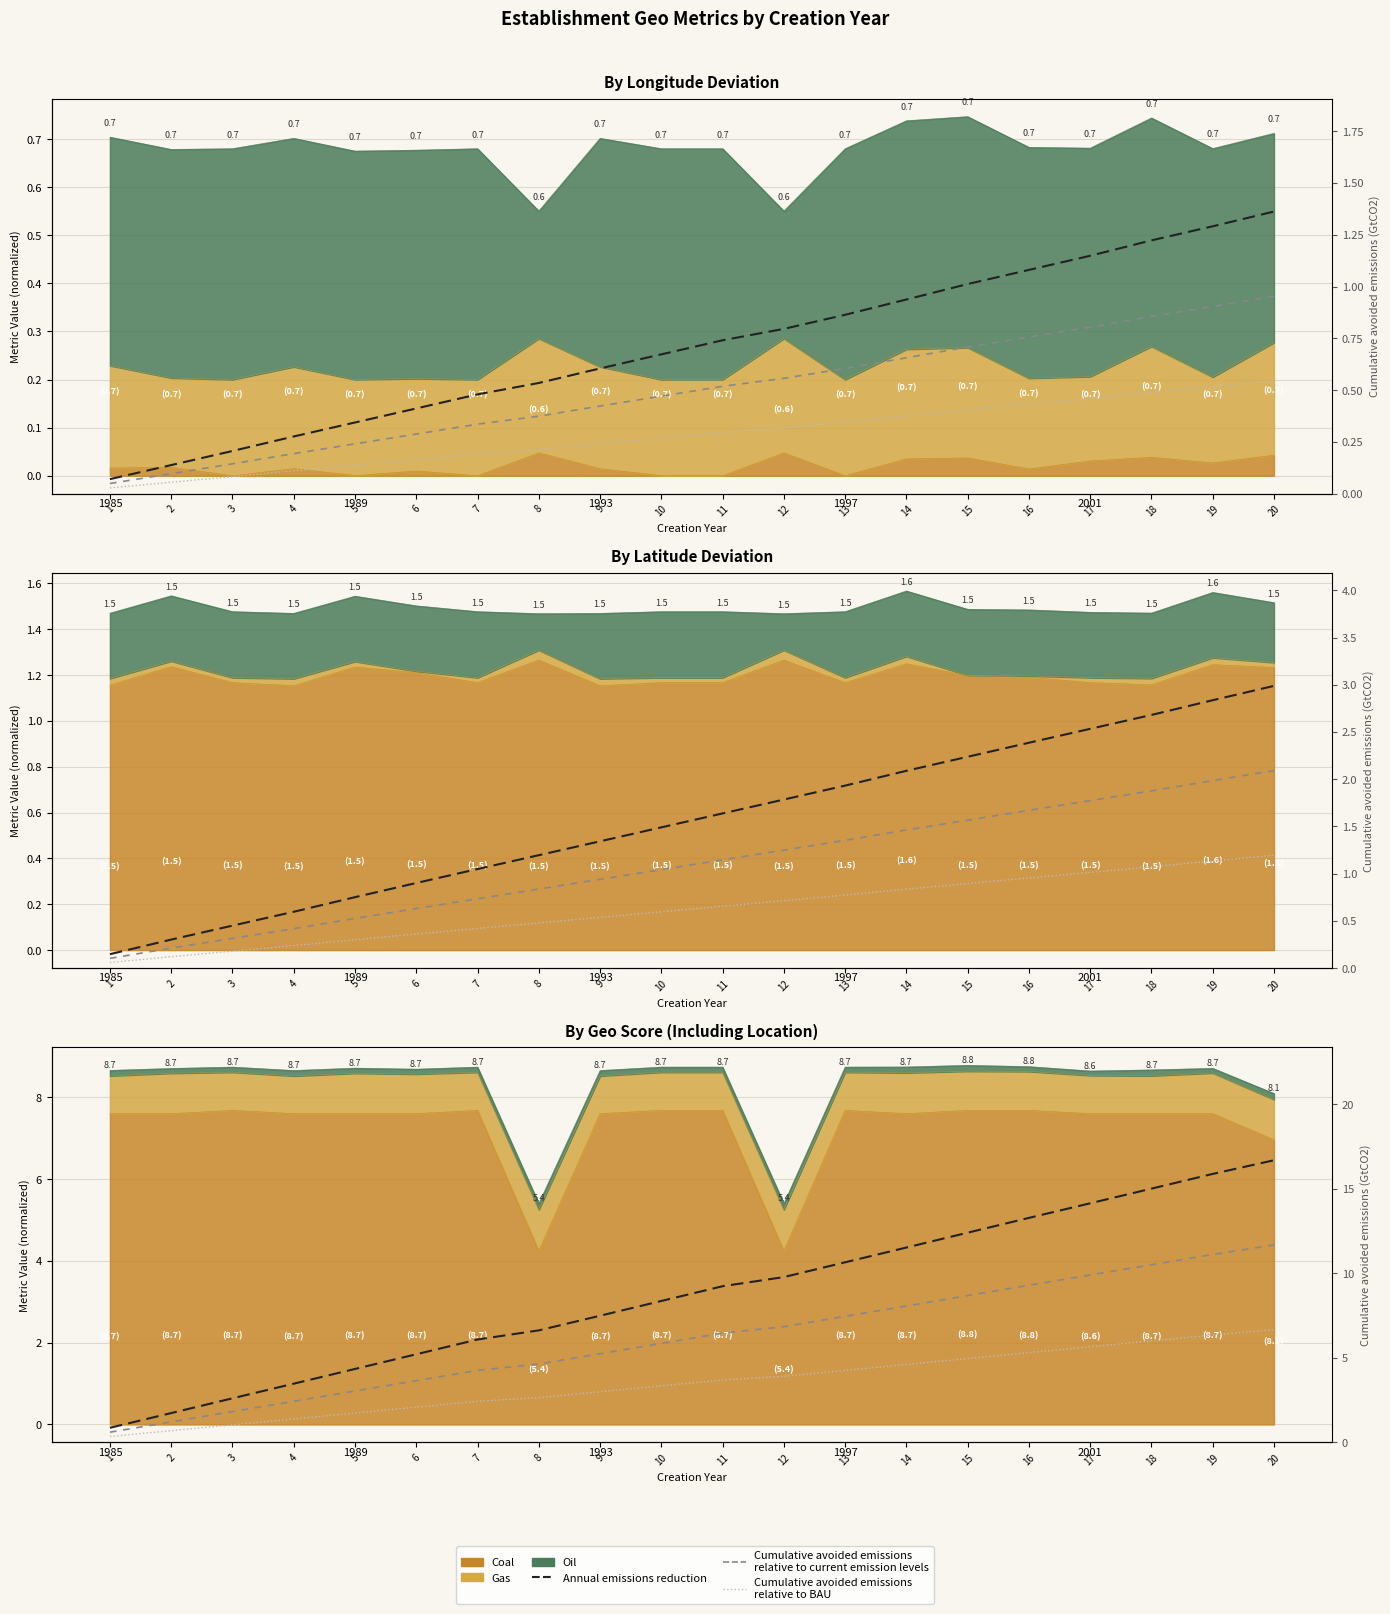

Which series changed the most between 1 and 18?

Annual emissions reduction